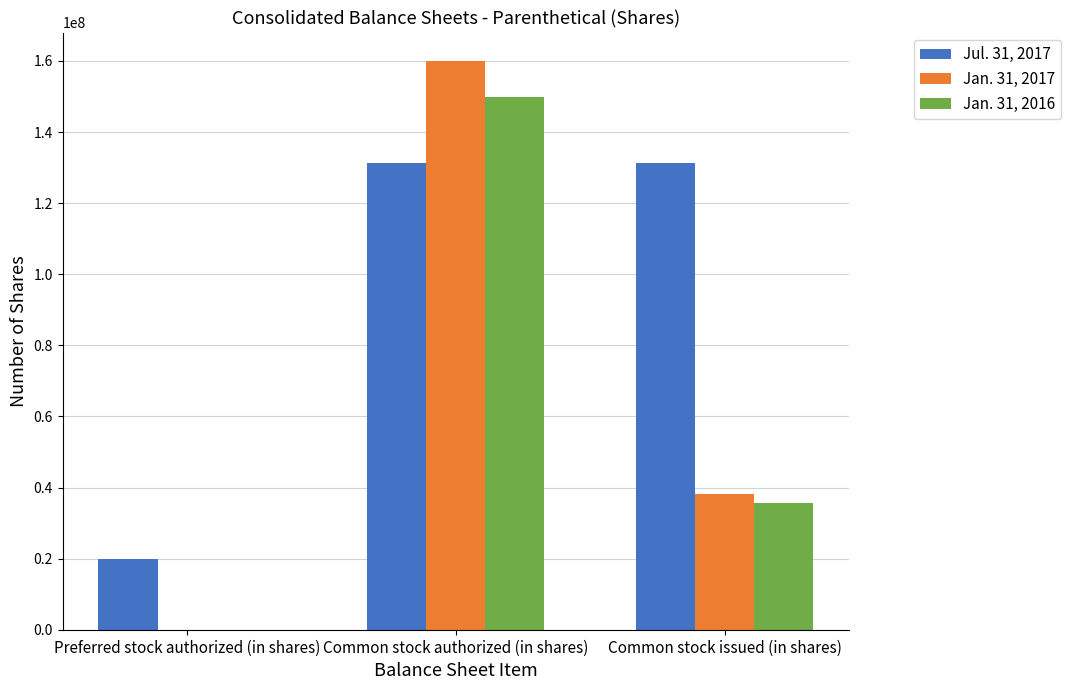

Which series has the largest total across all categories?

Jul. 31, 2017